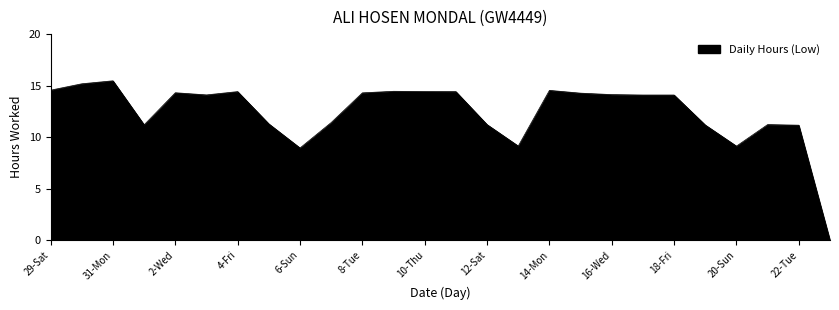

What is the maximum value shown in the chart?

15.5